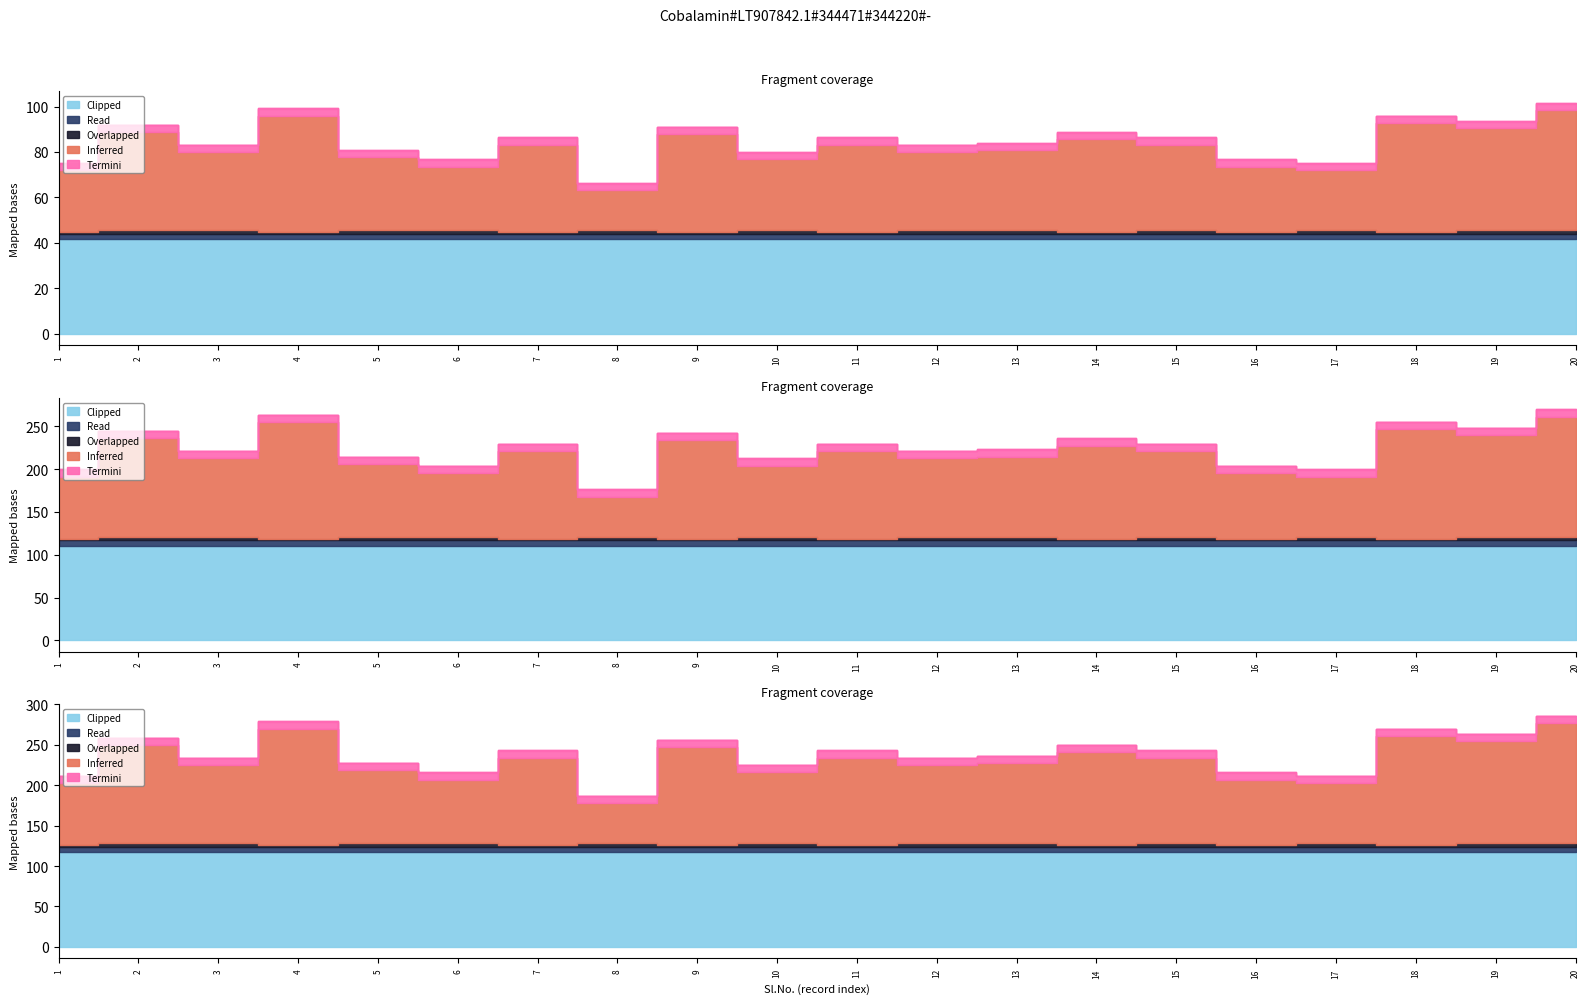

Which series has the largest range (max minus min)?

Inferred